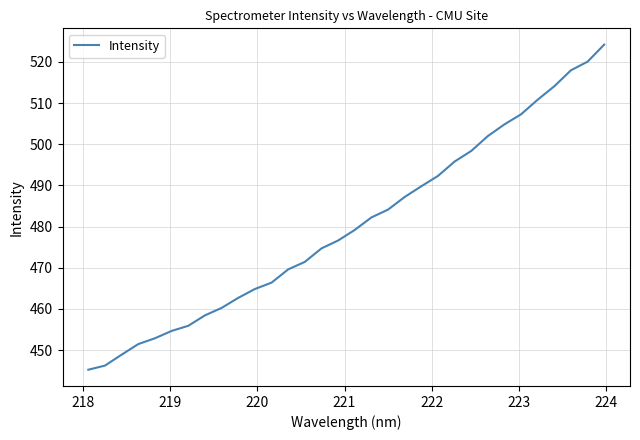

What is the difference between the maximum and minimum values?

79.0